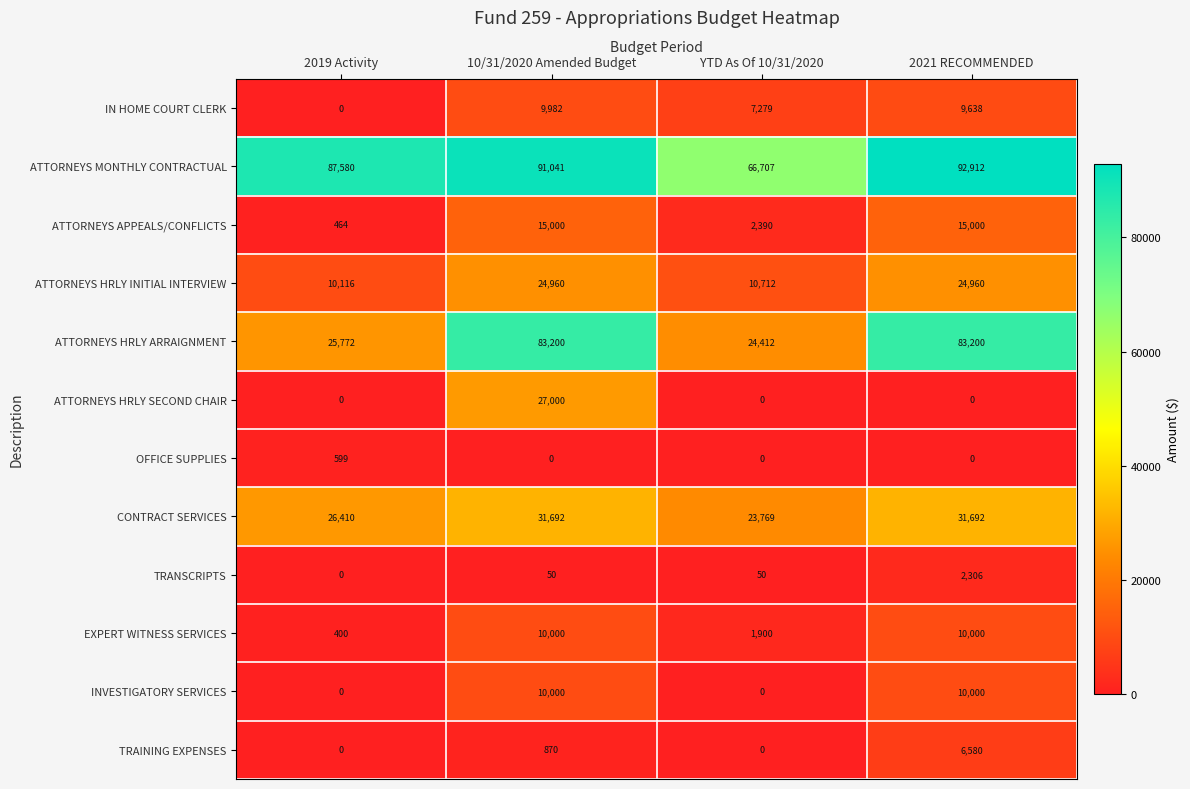

Which series has the largest total across all categories?

ATTORNEYS MONTHLY CONTRACTUAL